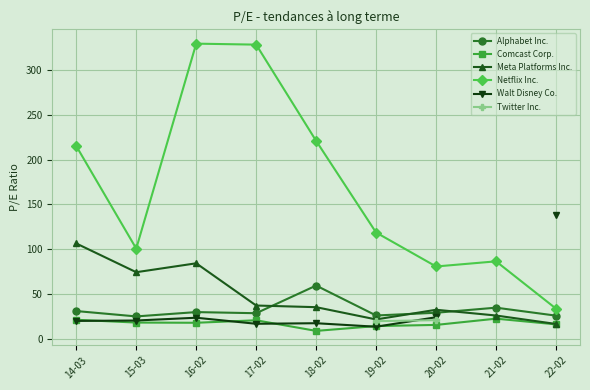

At which label does Walt Disney Co. first exceed 20?

15-03